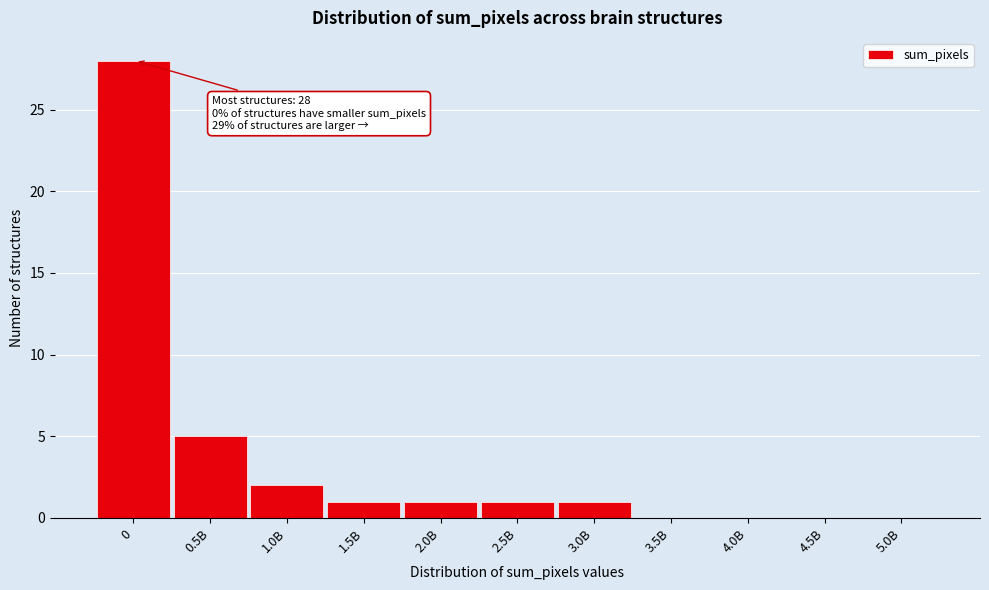

Reading left to right, list all the values displayed in this chart.

0=28	0.5B=5	1.0B=2	1.5B=1	2.0B=1	2.5B=1	3.0B=1	3.5B=0	4.0B=0	4.5B=0	5.0B=0